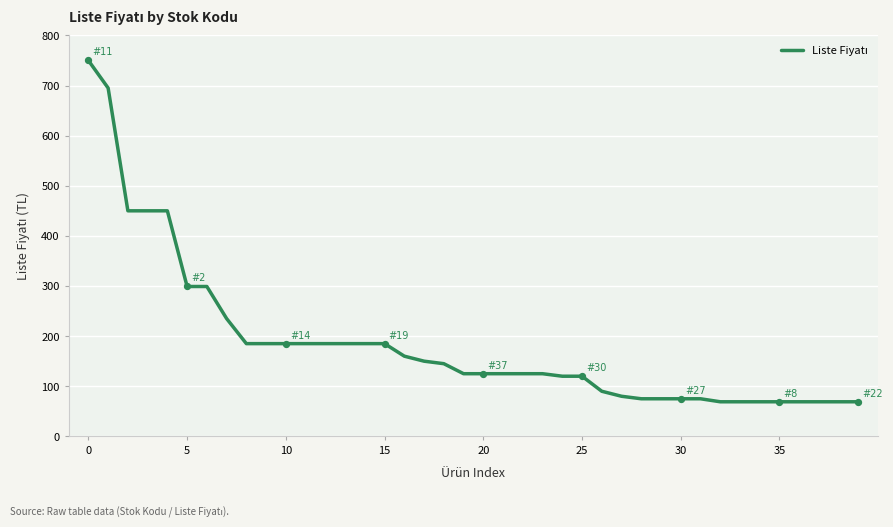

What is the smallest value displayed?

69